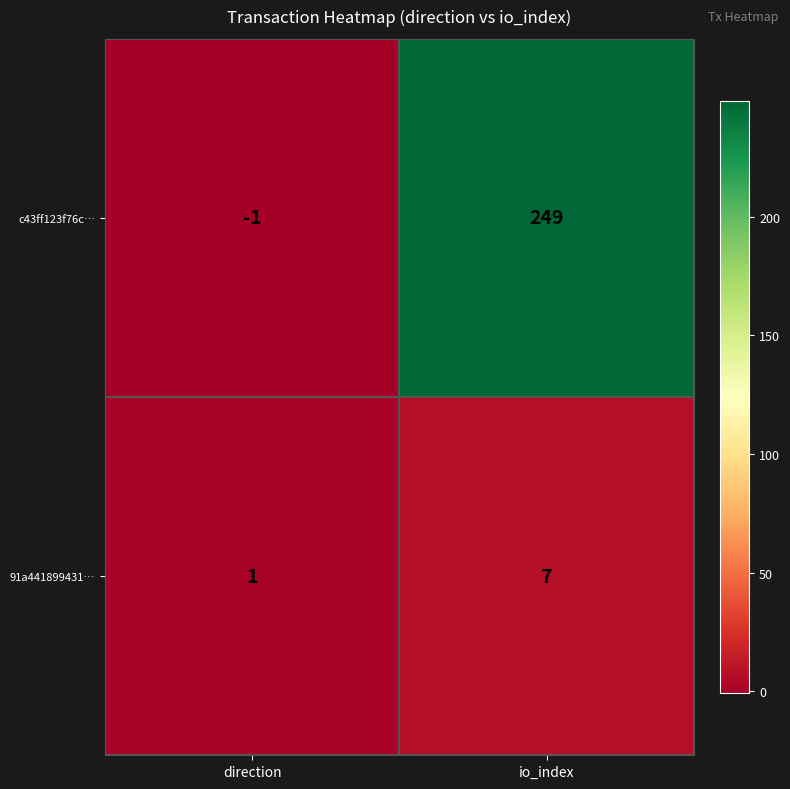

Reading left to right, what are all the values shown in this chart?

c43ff123f76c…: direction=-1	io_index=249
91a441899431…: direction=1	io_index=7